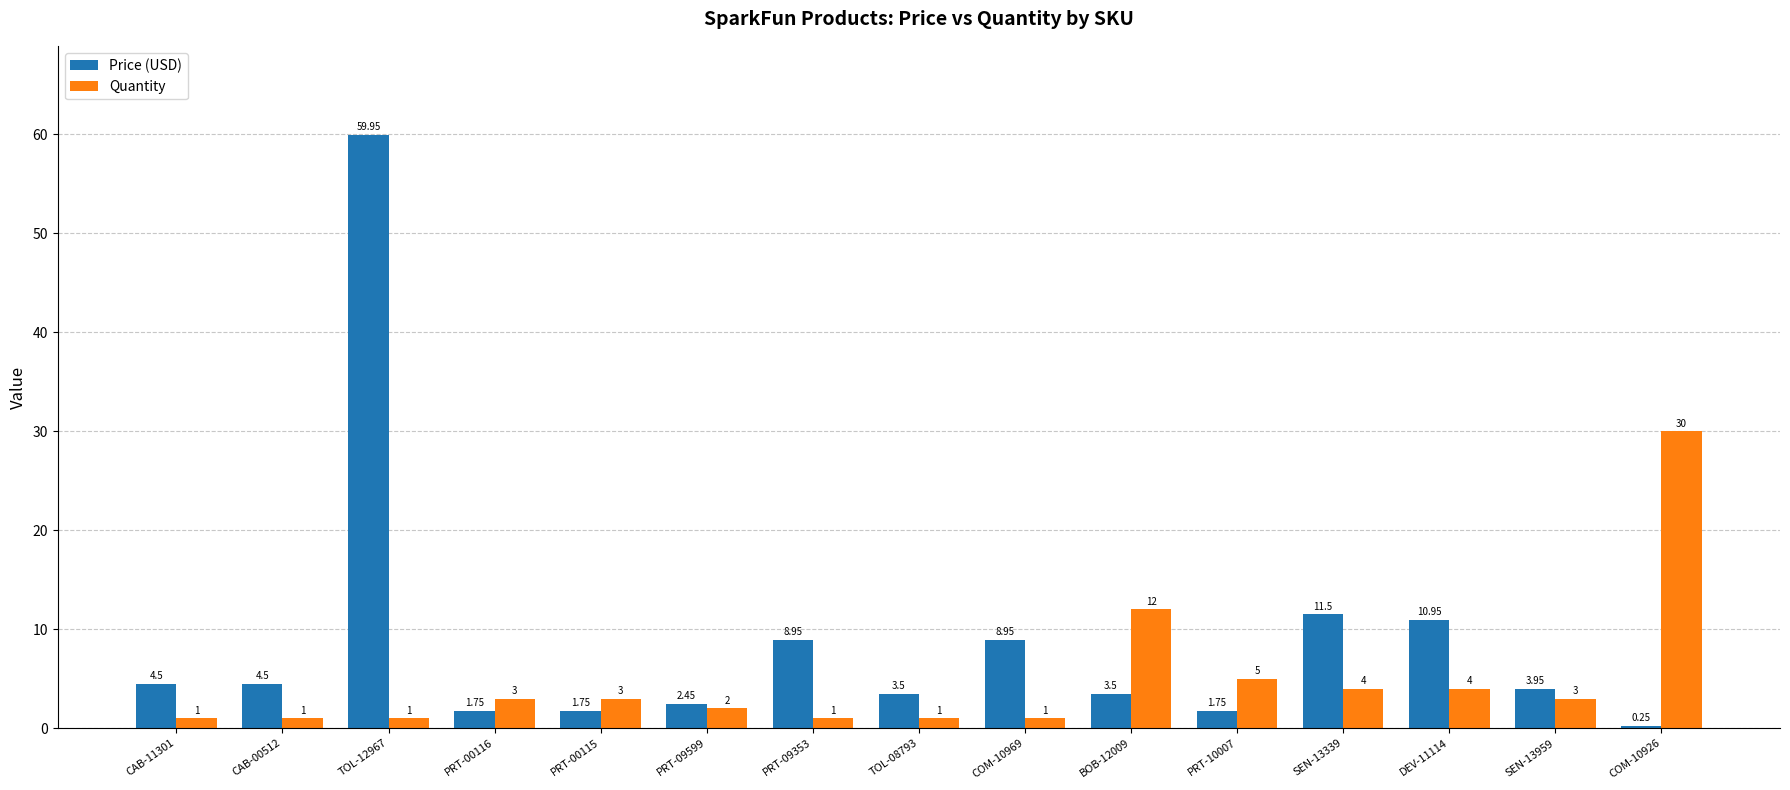

At which category is the sum across all series the highest?

TOL-12967